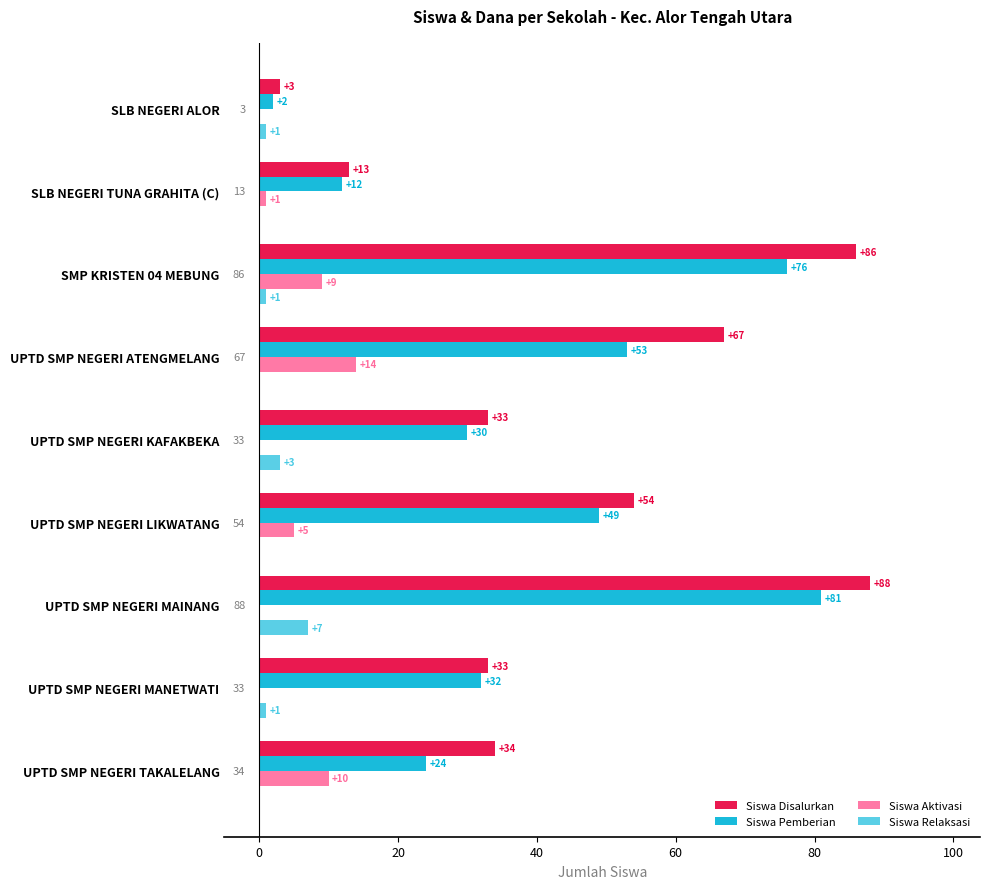

Between SLB NEGERI ALOR and UPTD SMP NEGERI ATENGMELANG, which series saw the biggest shift?

Siswa Disalurkan